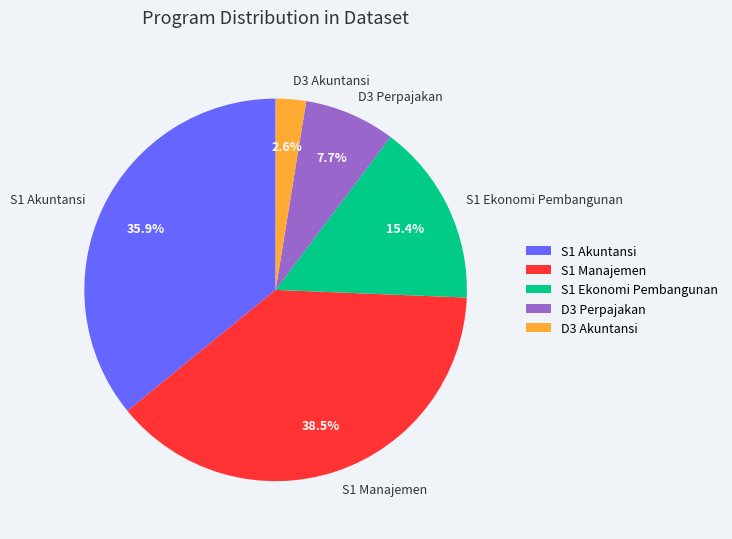

How many slices are in this pie chart?

5